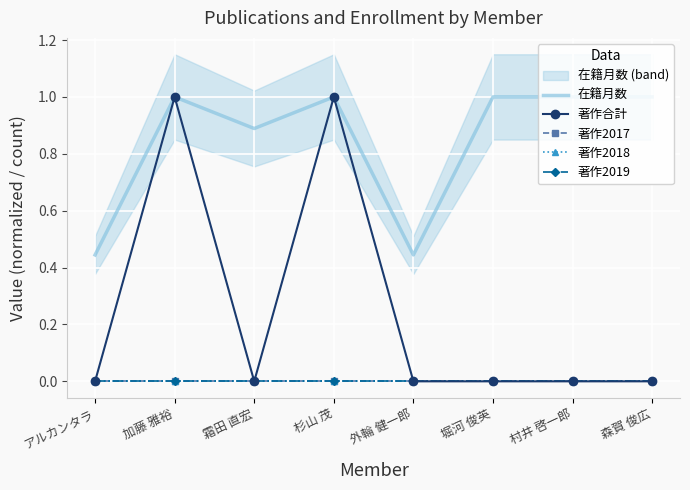

Read the 在籍月数 value at 外輪 健一郎.

0.4